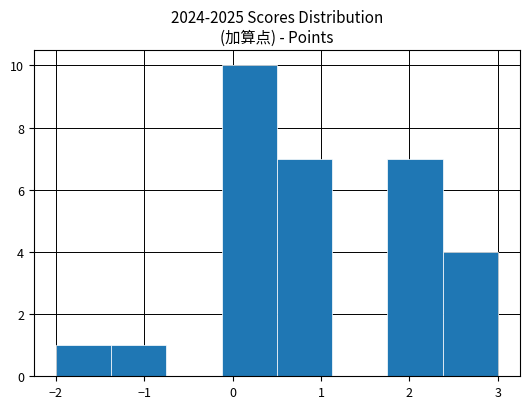

What is the height of the bar covering 1.8 to 2.4 on the x-axis? Neither the bar edges nor the heights are printed on the chart, so give them approximately, as read against the axes.

7